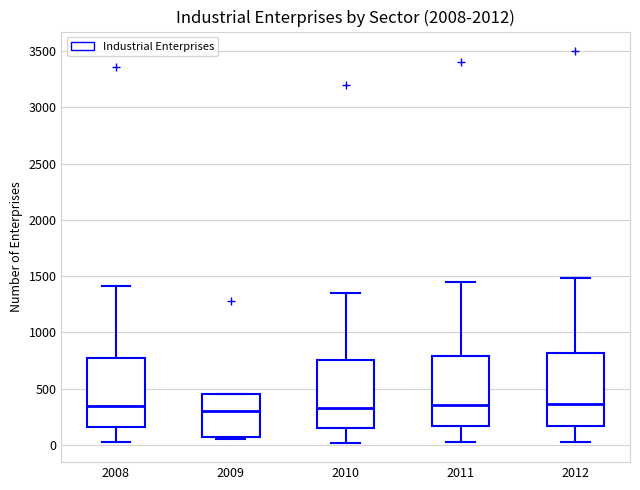

Reading left to right, read every box against the y-axis: the position of its median line, the range the box covers, and the ends of its whiskers. The values are not printed on the chart, so give them approximately, as read against the axis.

2008: median 350, box 150 to 750, whiskers 0 to 1400
2009: median 300, box 50 to 450, whiskers 50 to 450
2010: median 350, box 150 to 750, whiskers 0 to 1350
2011: median 350, box 150 to 800, whiskers 50 to 1450
2012: median 350, box 150 to 800, whiskers 50 to 1500